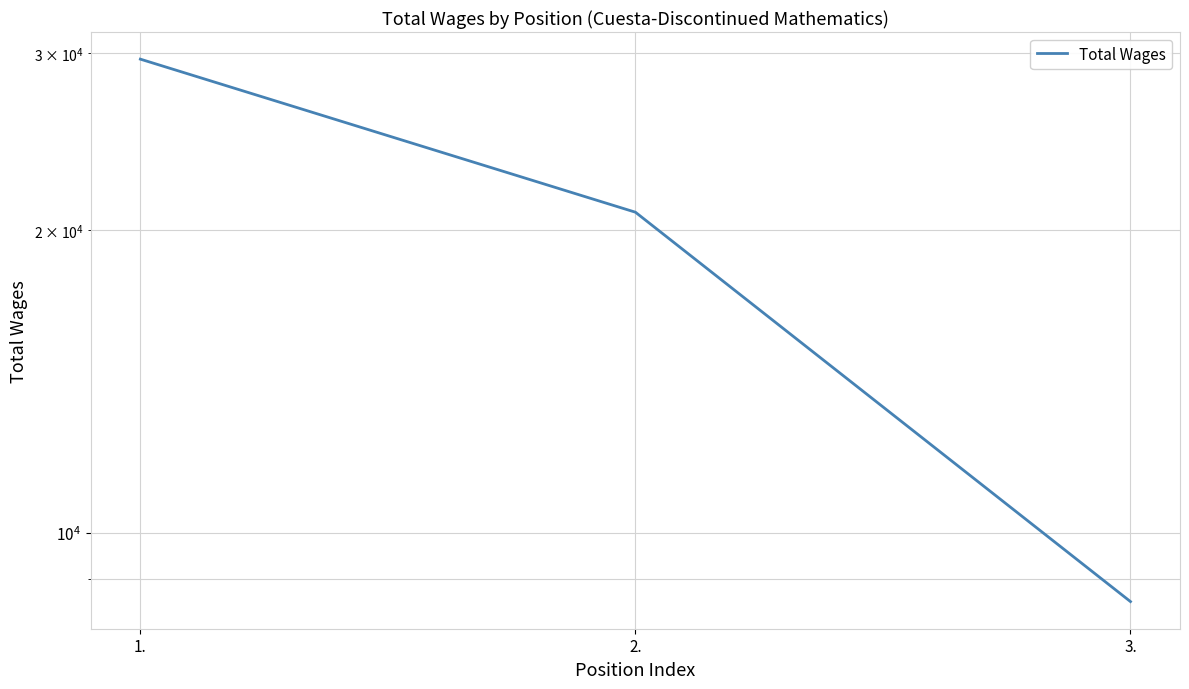

How many values are between 8541 and 29574?

3